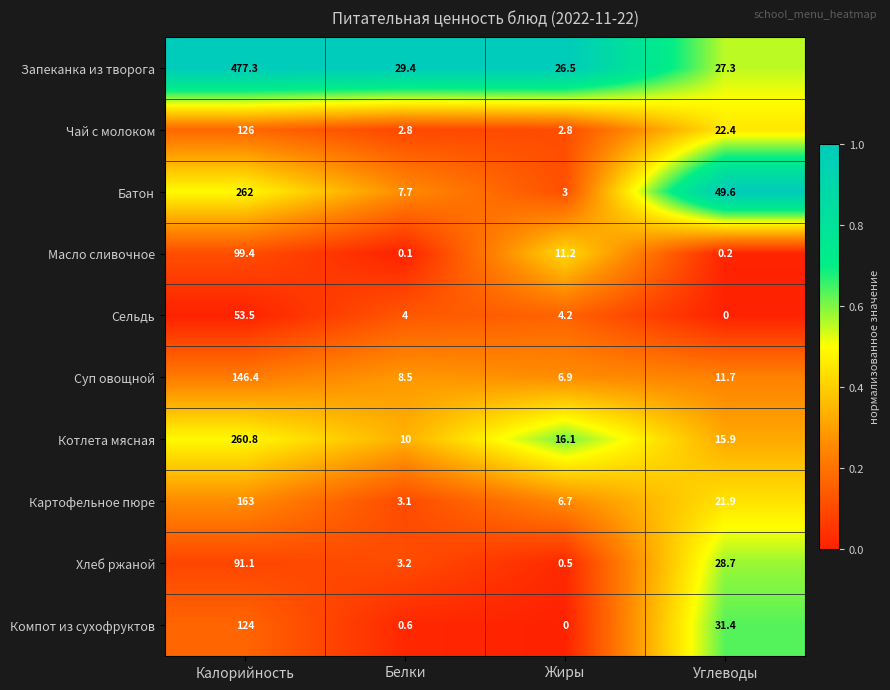

True or false: Запеканка из творога has a value of 40.6 at Жиры.

False